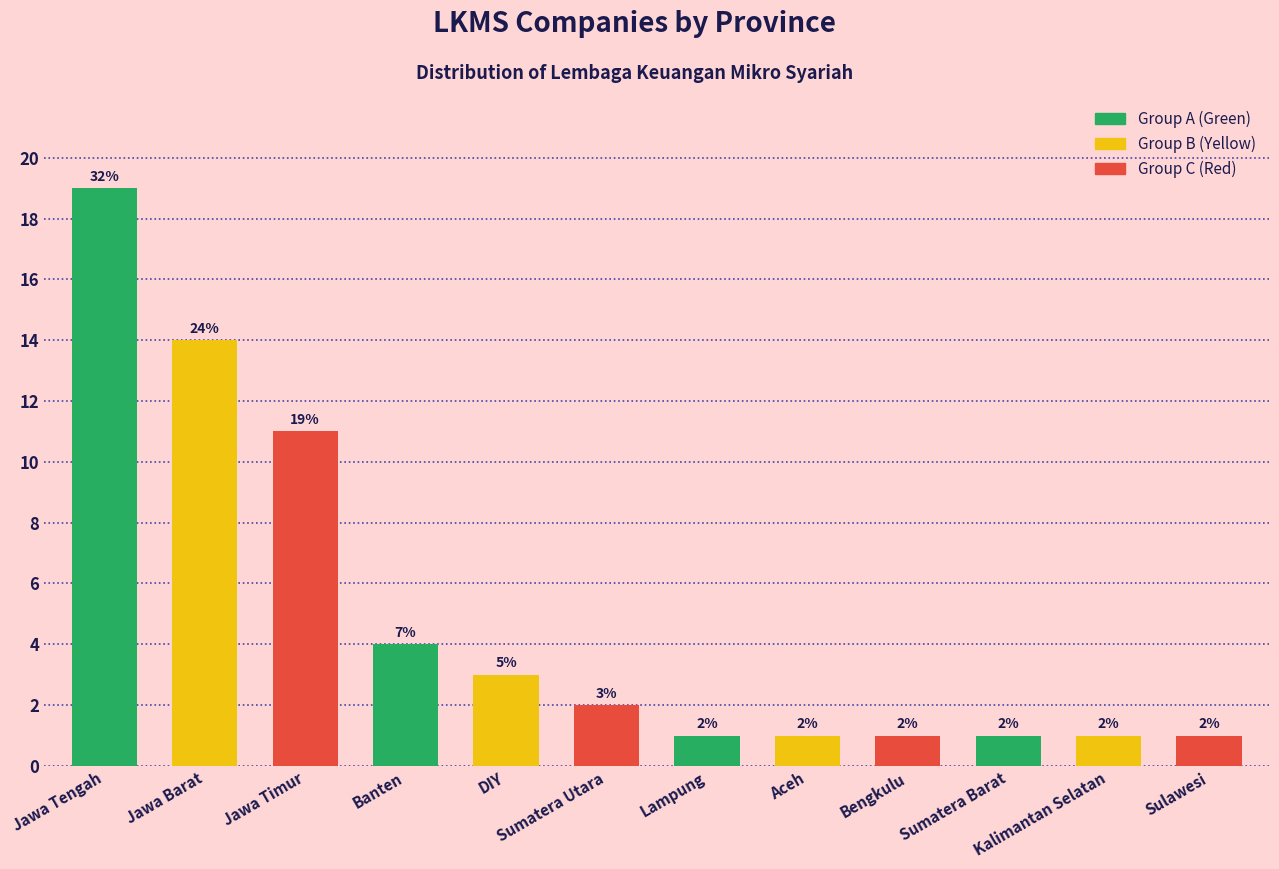

Count the number of data series in this chart.

1